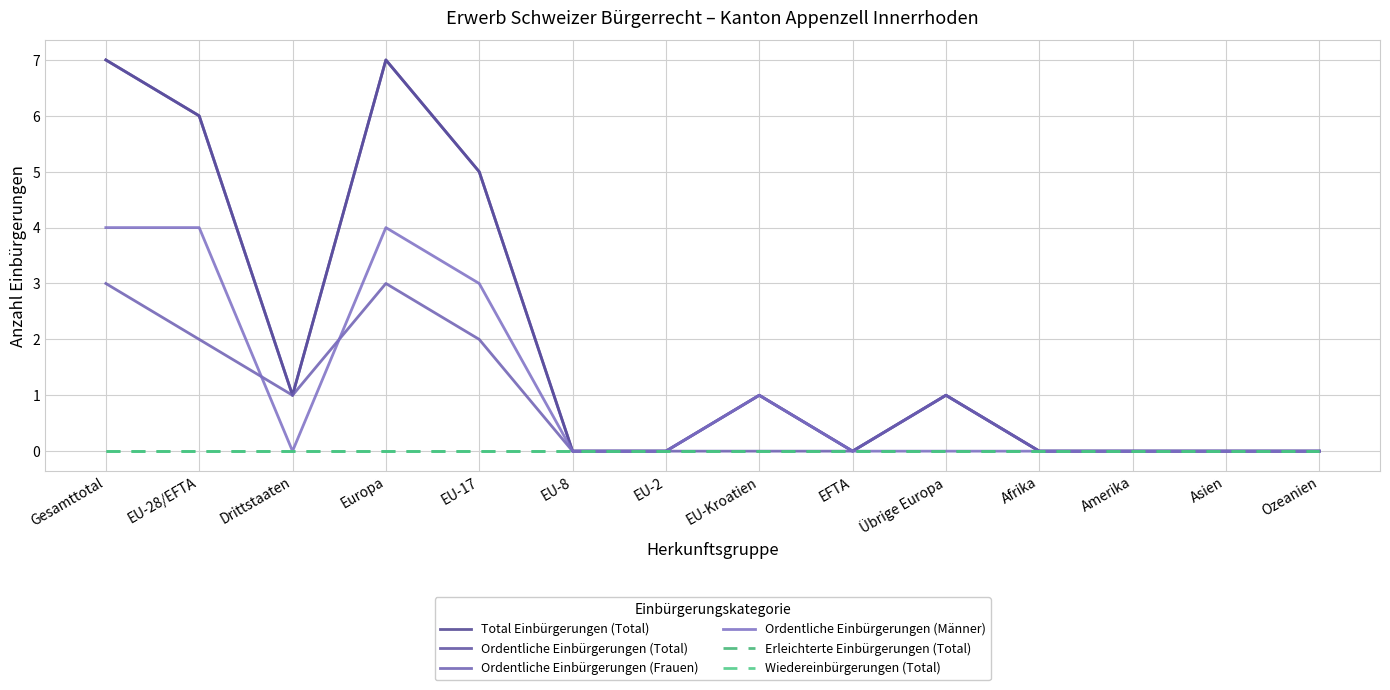

The value of Ordentliche Einbürgerungen (Männer) at Gesamttotal is 4. True or false?

True